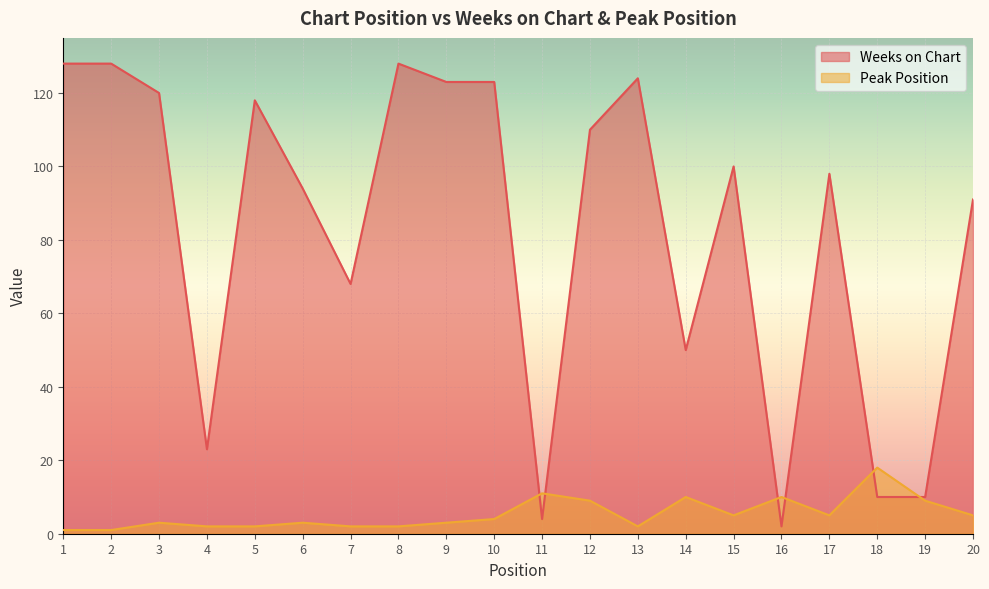

Is it true that Weeks on Chart equals 120 at 3?

True